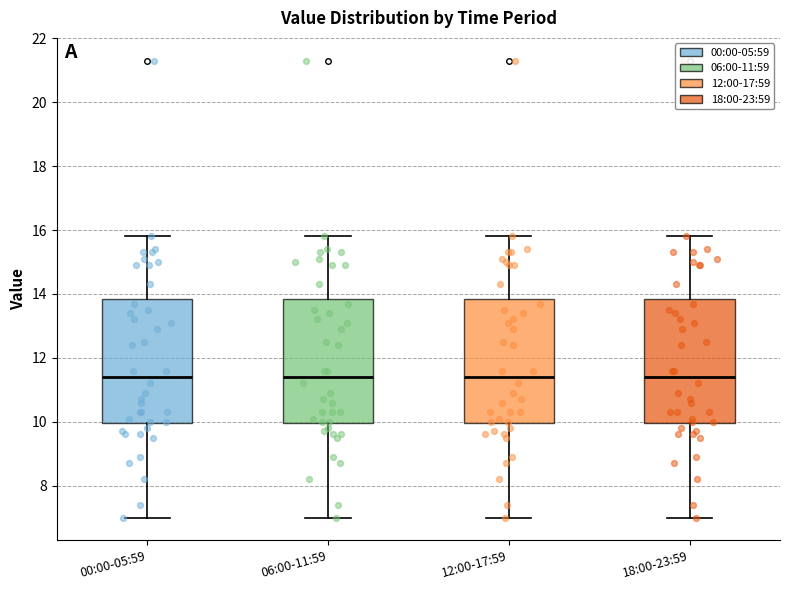

Reading left to right, read every box against the y-axis: the position of its median line, the range the box covers, and the ends of its whiskers. The values are not printed on the chart, so give them approximately, as read against the axis.

00:00-05:59: median 11.4, box 10.0 to 13.8, whiskers 7.0 to 15.8
06:00-11:59: median 11.4, box 10.0 to 13.8, whiskers 7.0 to 15.8
12:00-17:59: median 11.4, box 10.0 to 13.8, whiskers 7.0 to 15.8
18:00-23:59: median 11.4, box 10.0 to 13.8, whiskers 7.0 to 15.8